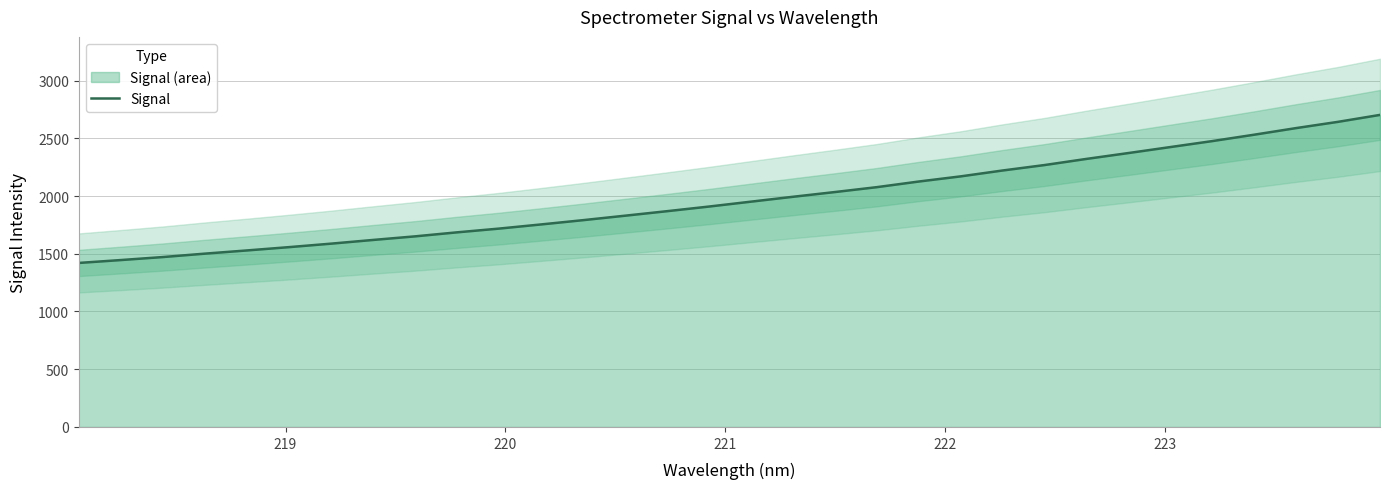

What is the lowest value of the Signal series?

1420.6